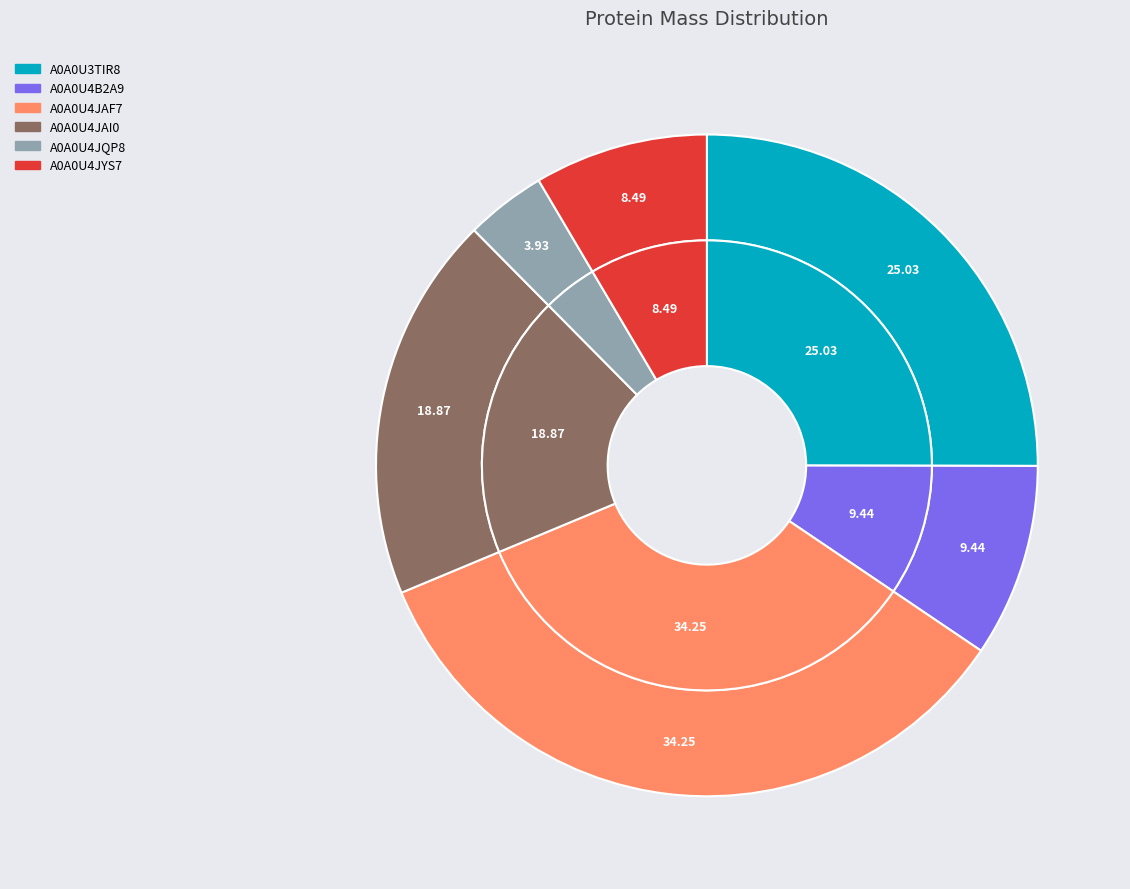

What percentage is the A0A0U4B2A9 slice, to the nearest percent?

9%